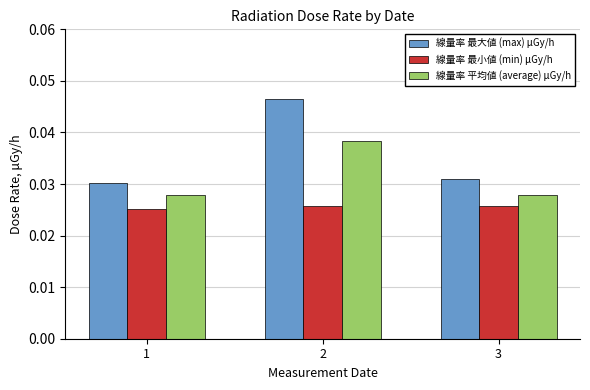

How many 線量率 最小値 (min) μGy/h values are between 0 and 1?

3